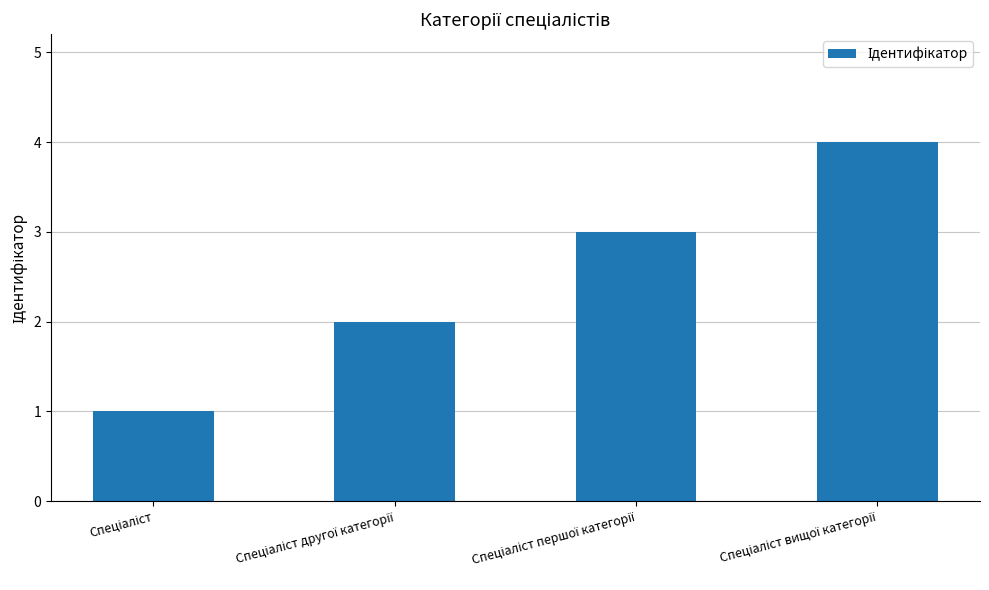

What is the sum of all values?

10